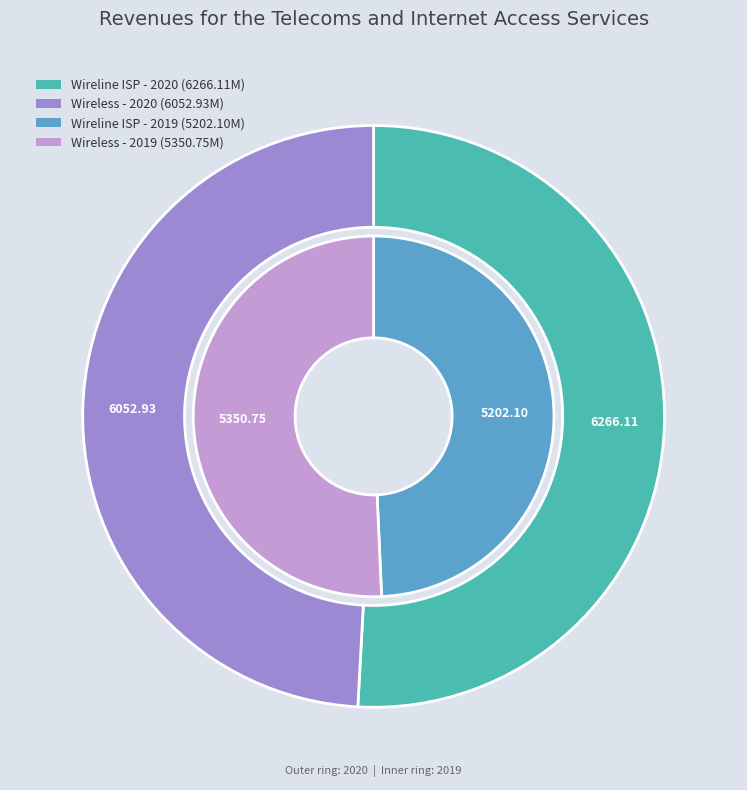

To the nearest percent, what is the difference between the largest and smallest slice percentages?

2%